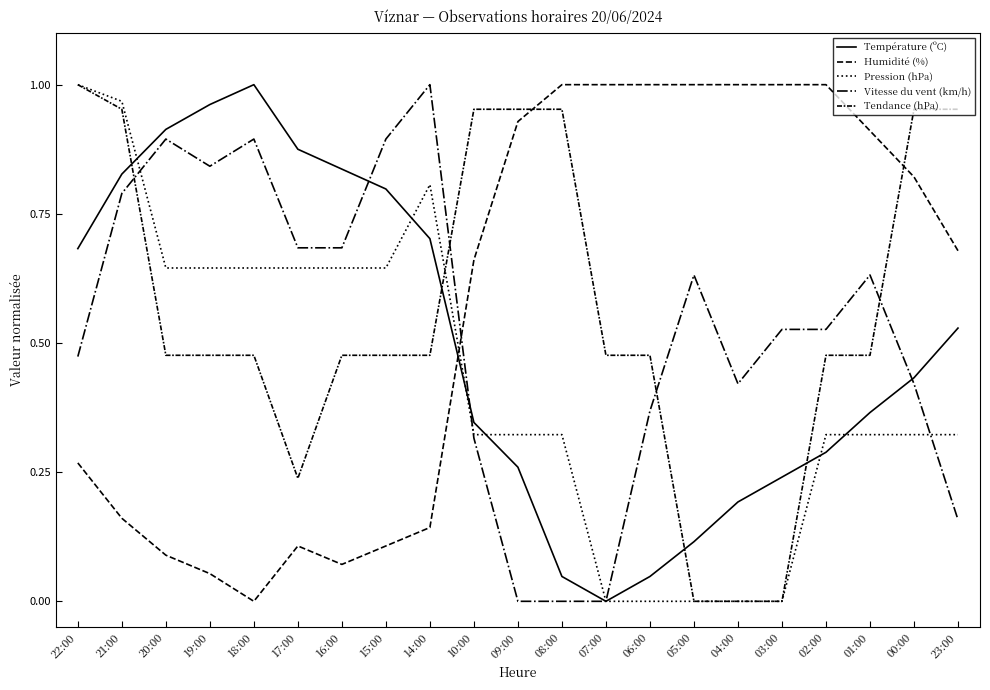

Which category has the highest value across all series?

18:00